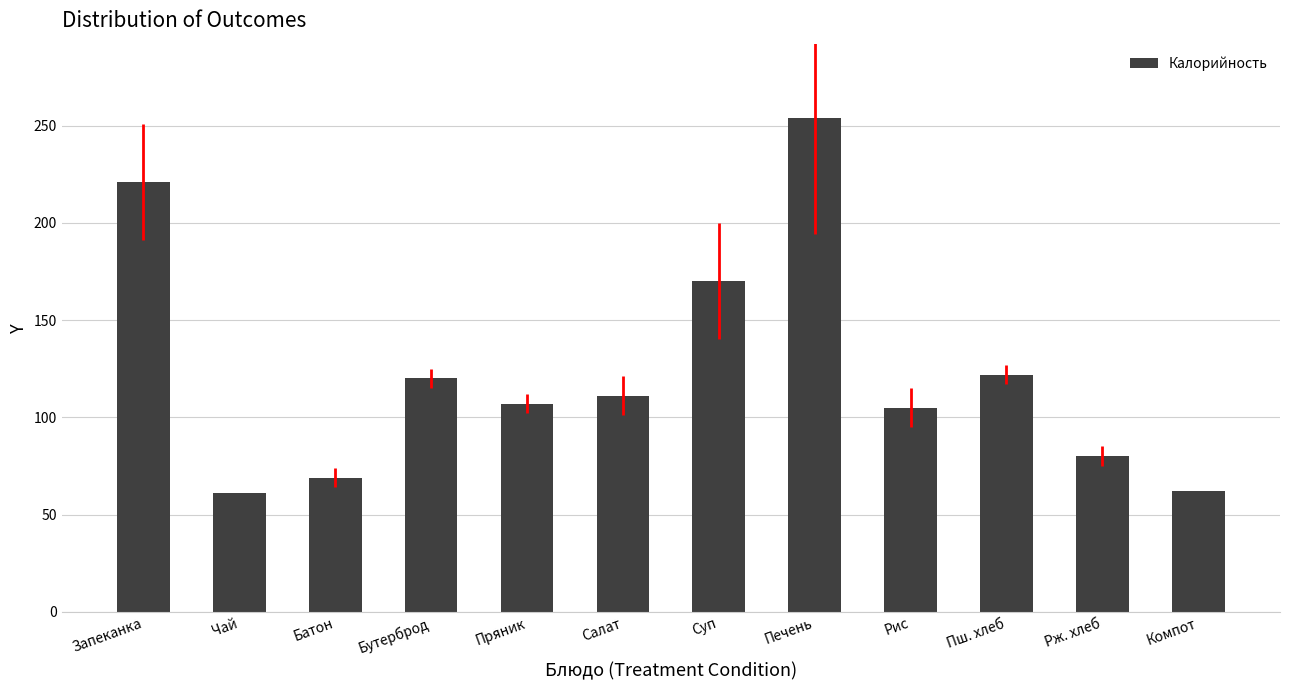

Is it true that the value at Пряник is 62?

False